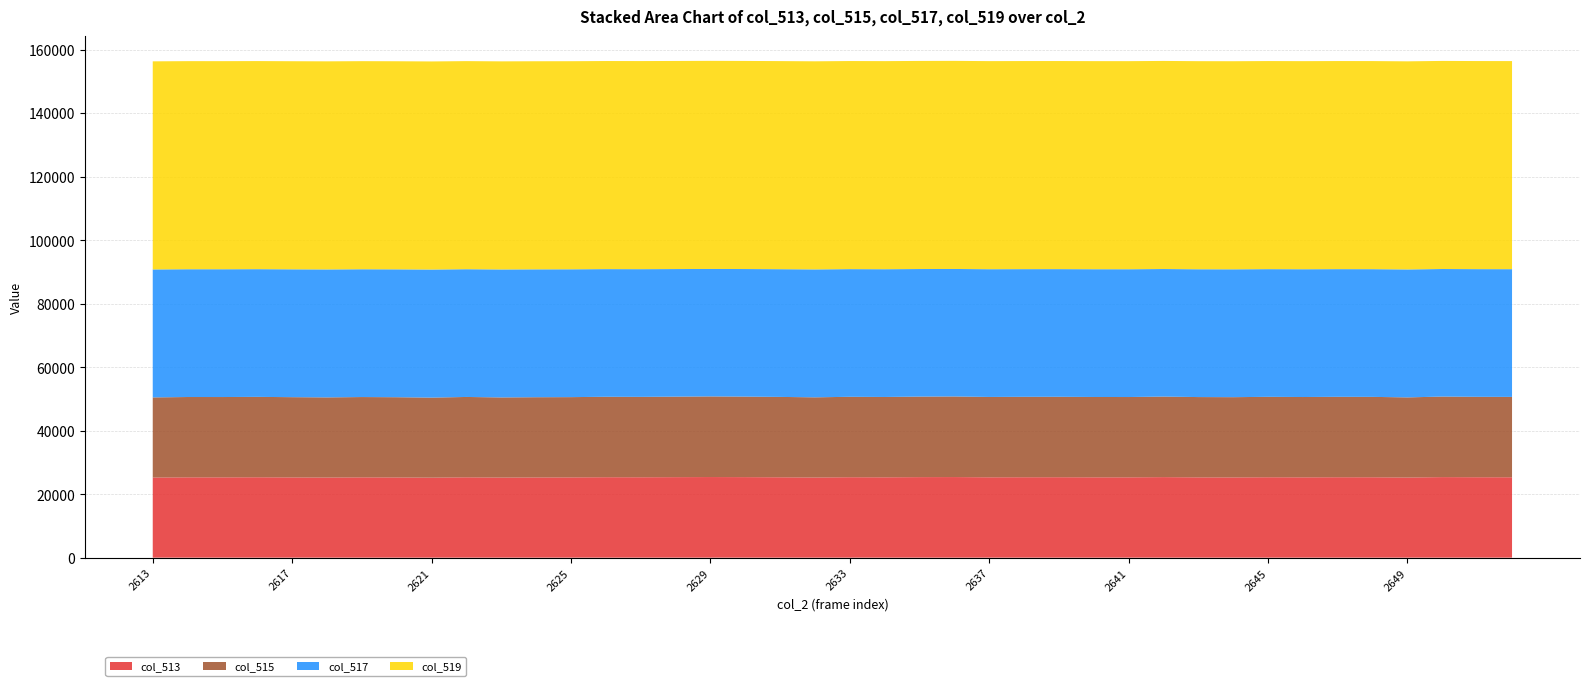

Reading right to left, extract all data points from this chart.

col_513: 2652=25314	2651=25328	2650=25367	2649=25236	2648=25318	2647=25328	2646=25296	2645=25325	2644=25272	2643=25288	2642=25364	2641=25294	2640=25301	2639=25332	2638=25327	2637=25306	2636=25382	2635=25363	2634=25303	2633=25330	2632=25246	2631=25312	2630=25361	2629=25389	2628=25355	2627=25320	2626=25334	2625=25278	2624=25264	2623=25230	2622=25305	2621=25203	2620=25264	2619=25291	2618=25236	2617=25272	2616=25319	2615=25293	2614=25296	2613=25233
col_515: 2652=25314	2651=25328	2650=25367	2649=25236	2648=25318	2647=25328	2646=25296	2645=25325	2644=25272	2643=25288	2642=25364	2641=25294	2640=25301	2639=25332	2638=25327	2637=25306	2636=25382	2635=25363	2634=25303	2633=25330	2632=25246	2631=25312	2630=25361	2629=25389	2628=25355	2627=25320	2626=25334	2625=25278	2624=25264	2623=25230	2622=25305	2621=25203	2620=25264	2619=25291	2618=25236	2617=25272	2616=25319	2615=25293	2614=25296	2613=25233
col_517: 2652=40221	2651=40207	2650=40168	2649=40299	2648=40217	2647=40207	2646=40239	2645=40210	2644=40263	2643=40247	2642=40171	2641=40241	2640=40234	2639=40203	2638=40208	2637=40229	2636=40153	2635=40172	2634=40232	2633=40205	2632=40289	2631=40223	2630=40174	2629=40146	2628=40180	2627=40215	2626=40201	2625=40257	2624=40271	2623=40305	2622=40230	2621=40332	2620=40271	2619=40244	2618=40299	2617=40263	2616=40216	2615=40242	2614=40239	2613=40302
col_519: 2652=65535	2651=65535	2650=65535	2649=65535	2648=65535	2647=65535	2646=65535	2645=65535	2644=65535	2643=65535	2642=65535	2641=65535	2640=65535	2639=65535	2638=65535	2637=65535	2636=65535	2635=65535	2634=65535	2633=65535	2632=65535	2631=65535	2630=65535	2629=65535	2628=65535	2627=65535	2626=65535	2625=65535	2624=65535	2623=65535	2622=65535	2621=65535	2620=65535	2619=65535	2618=65535	2617=65535	2616=65535	2615=65535	2614=65535	2613=65535